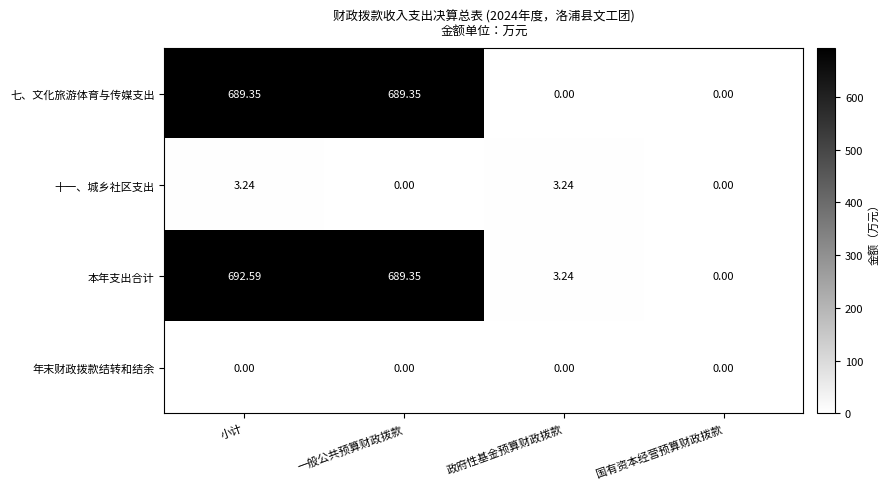

How many distinct data groups are displayed?

4